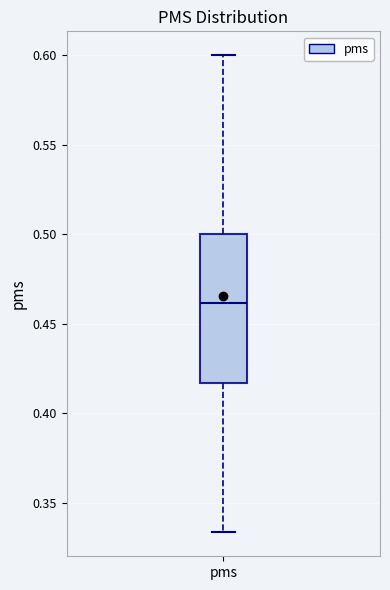

Transcribe this box plot: give where the median line is, the range the box spans, and where the two whiskers end, as read against the y-axis. The values are not printed on the chart, so give them approximately, as read against the axis.

median 0.460, box 0.415 to 0.500, whiskers 0.335 to 0.600